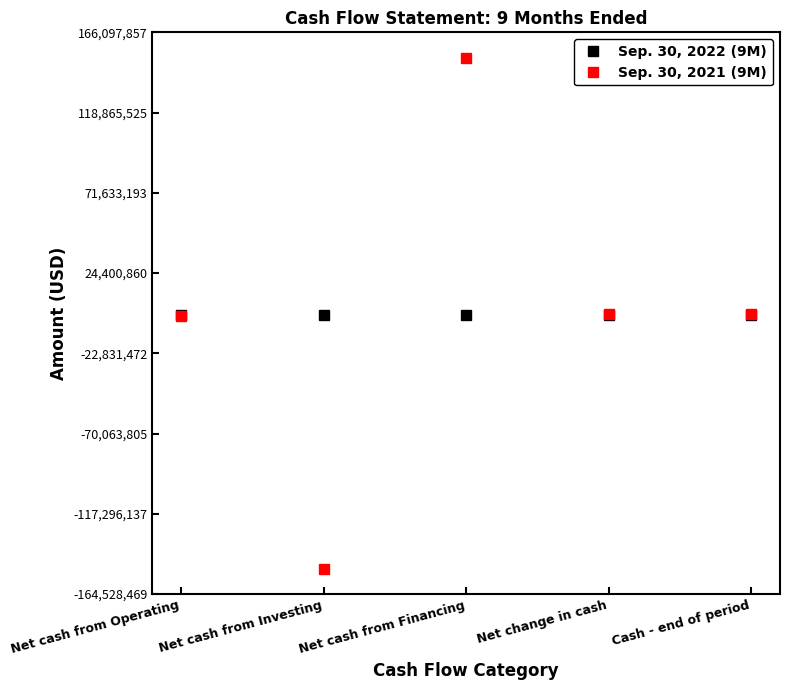

How many values in the Sep. 30, 2022 (9M) series exceed -45000?

2